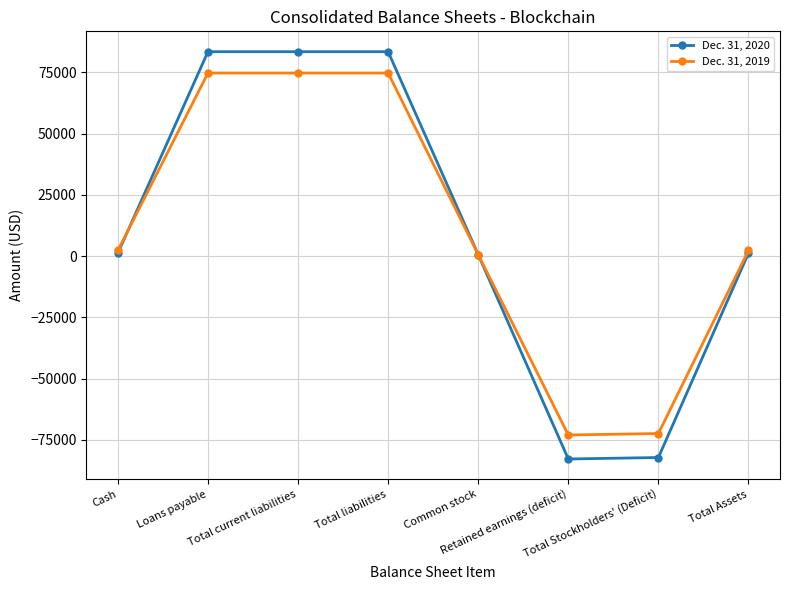

What is the greatest value displayed?

83442